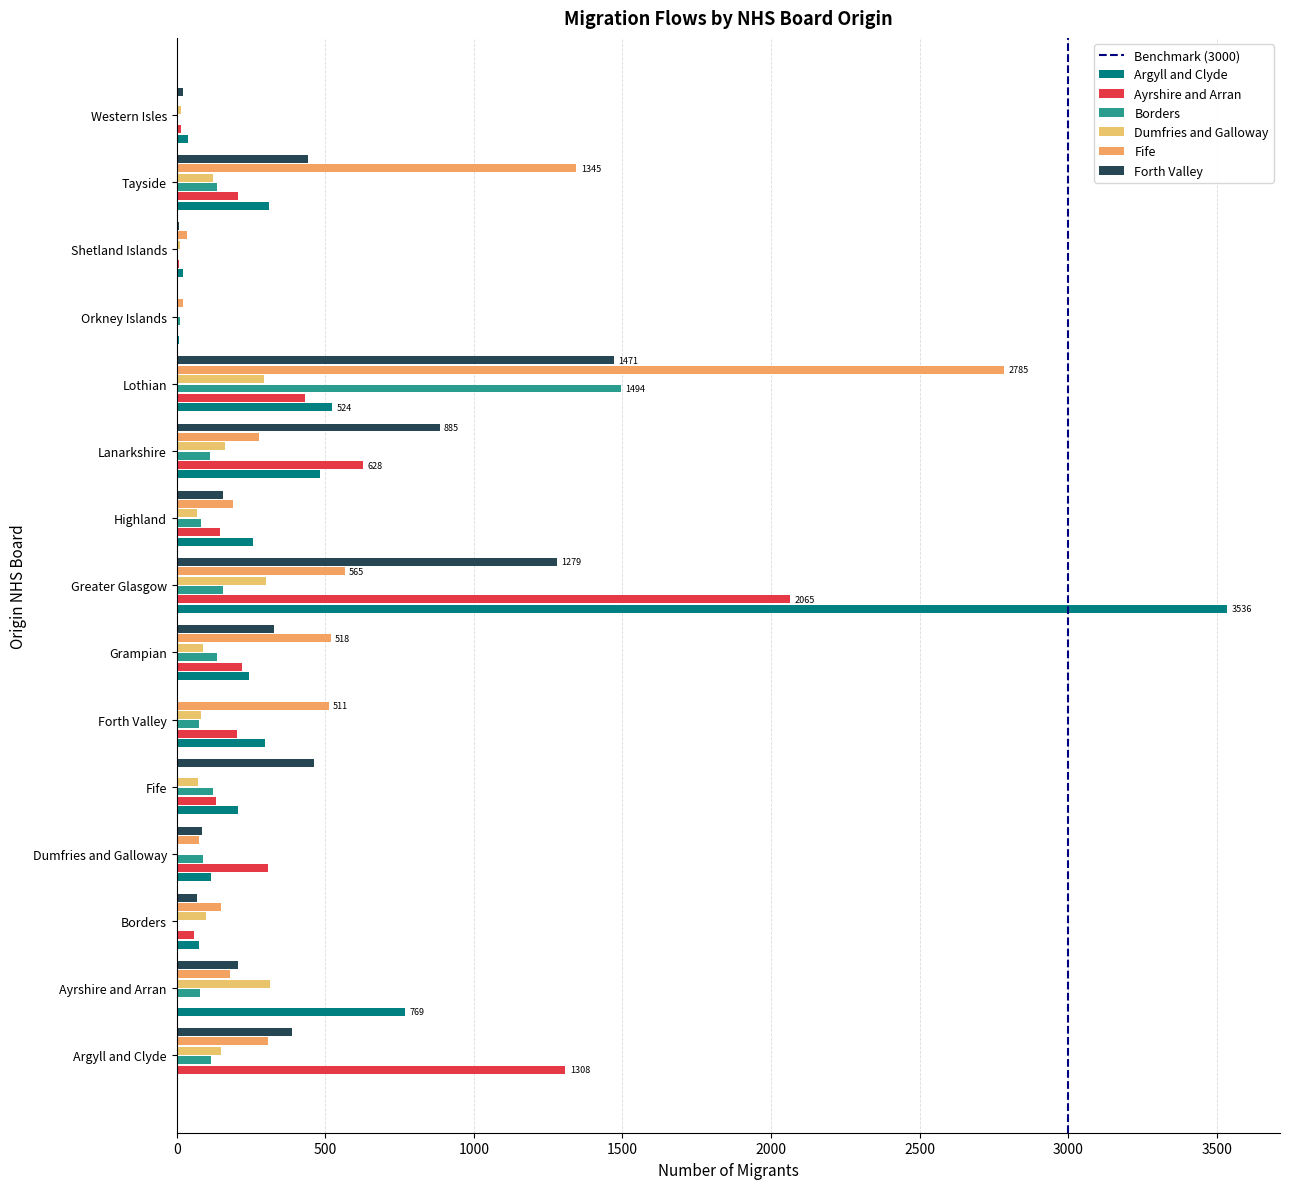

Which series has the largest total across all categories?

Fife